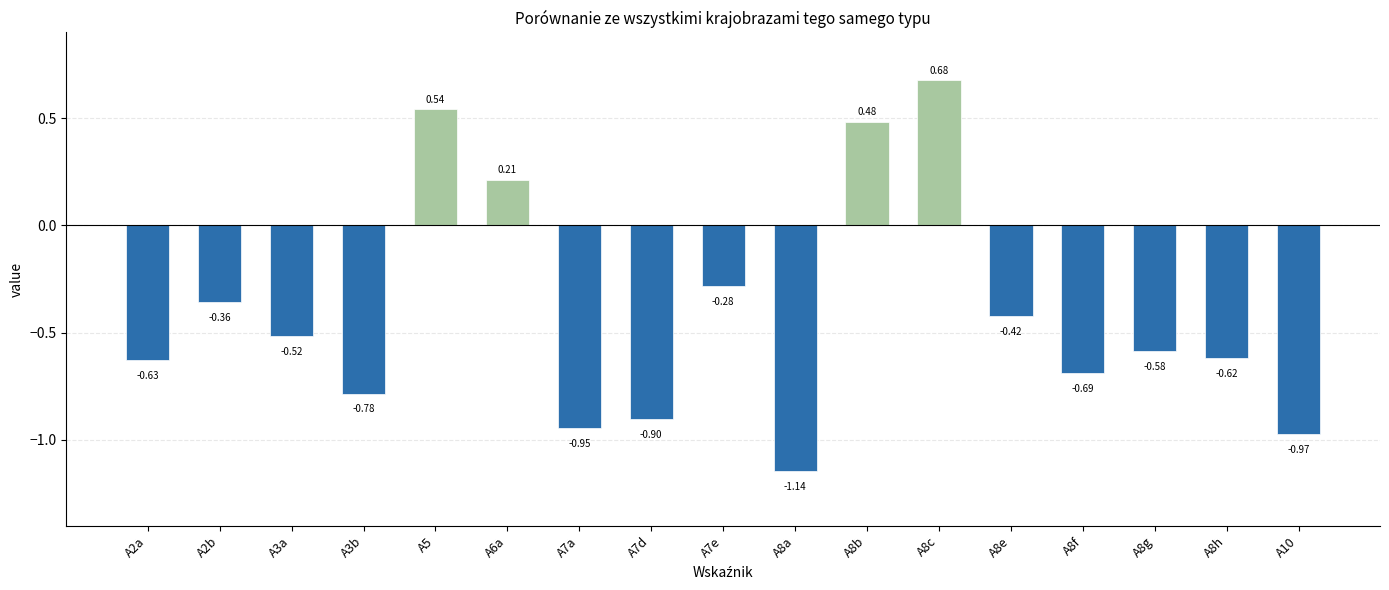

What is the sum of all values?

-6.9